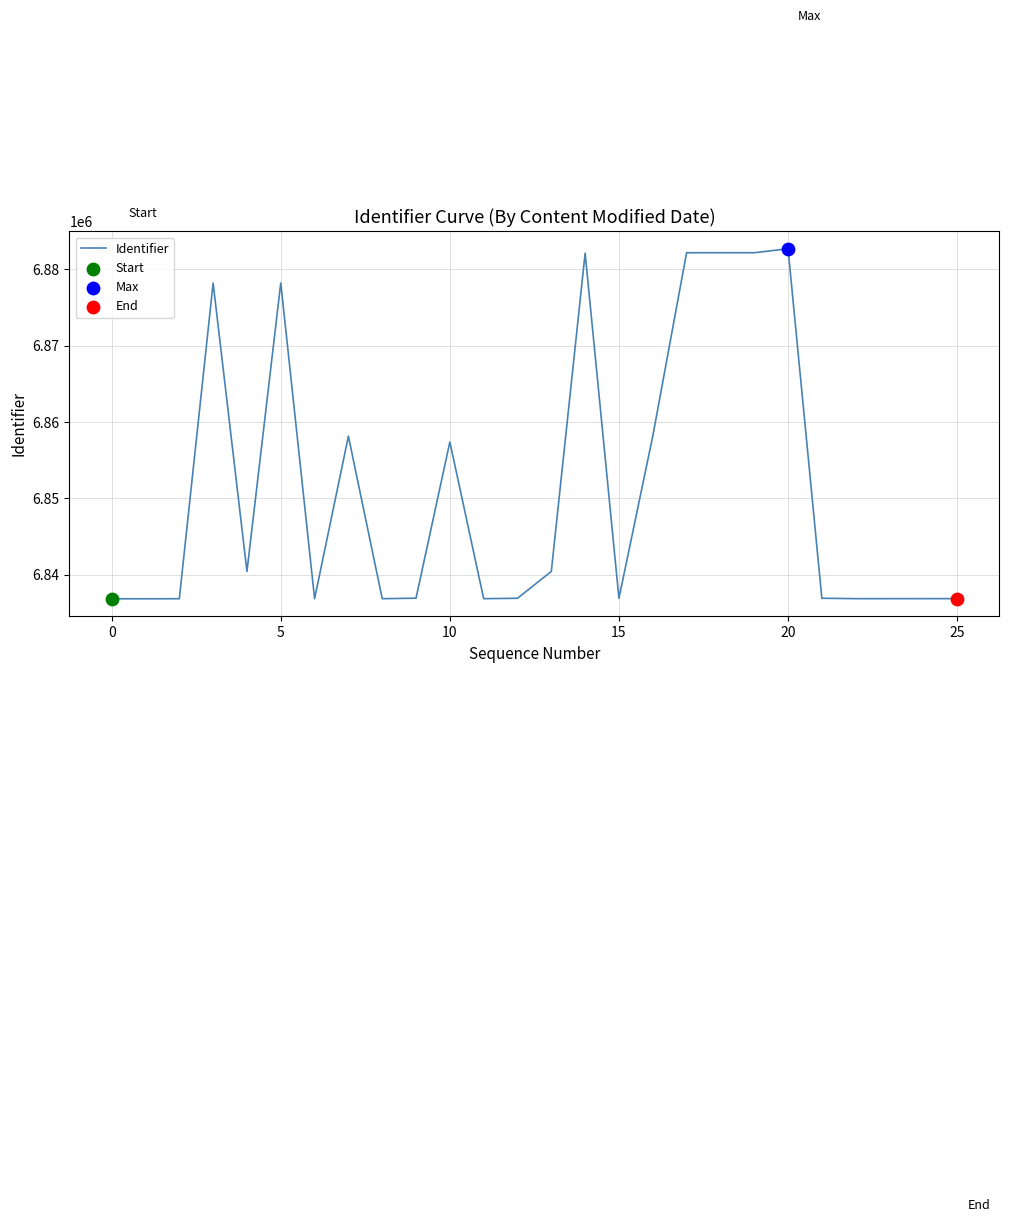

What is the greatest value displayed?

6882700